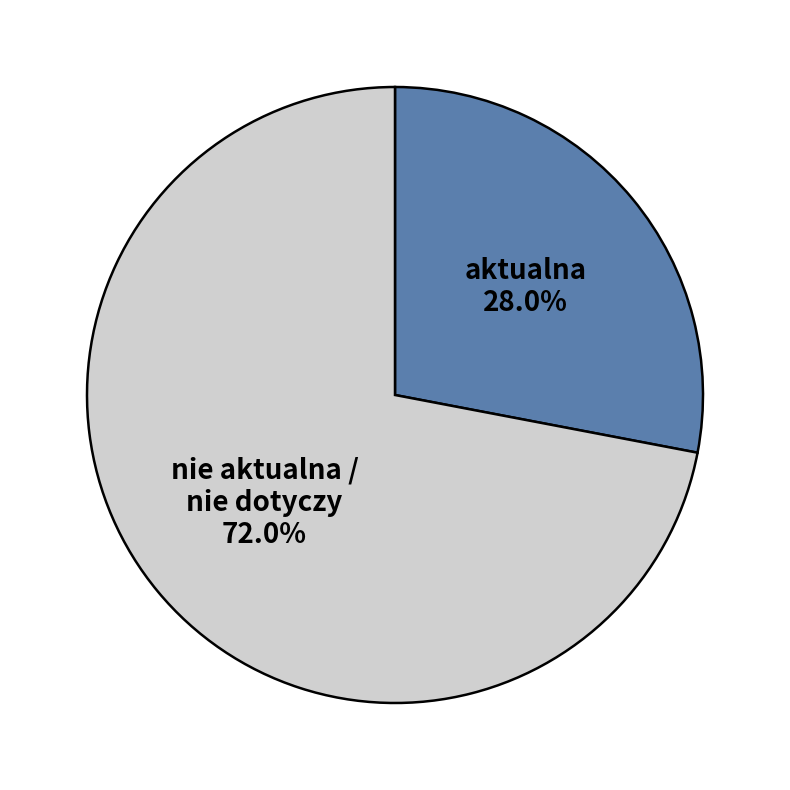

Is there any slice that represents more than half of the pie?

Yes